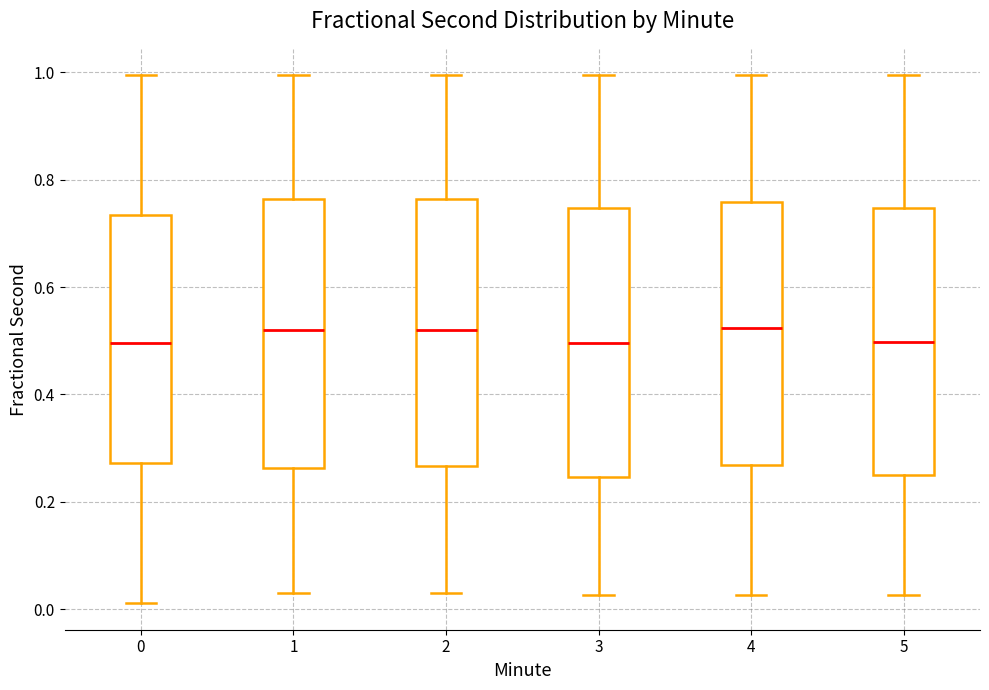

Where does the upper whisker of the box at x = 0 end on the y-axis? The values are not printed on the chart, so give them approximately, as read against the axis.

1.00